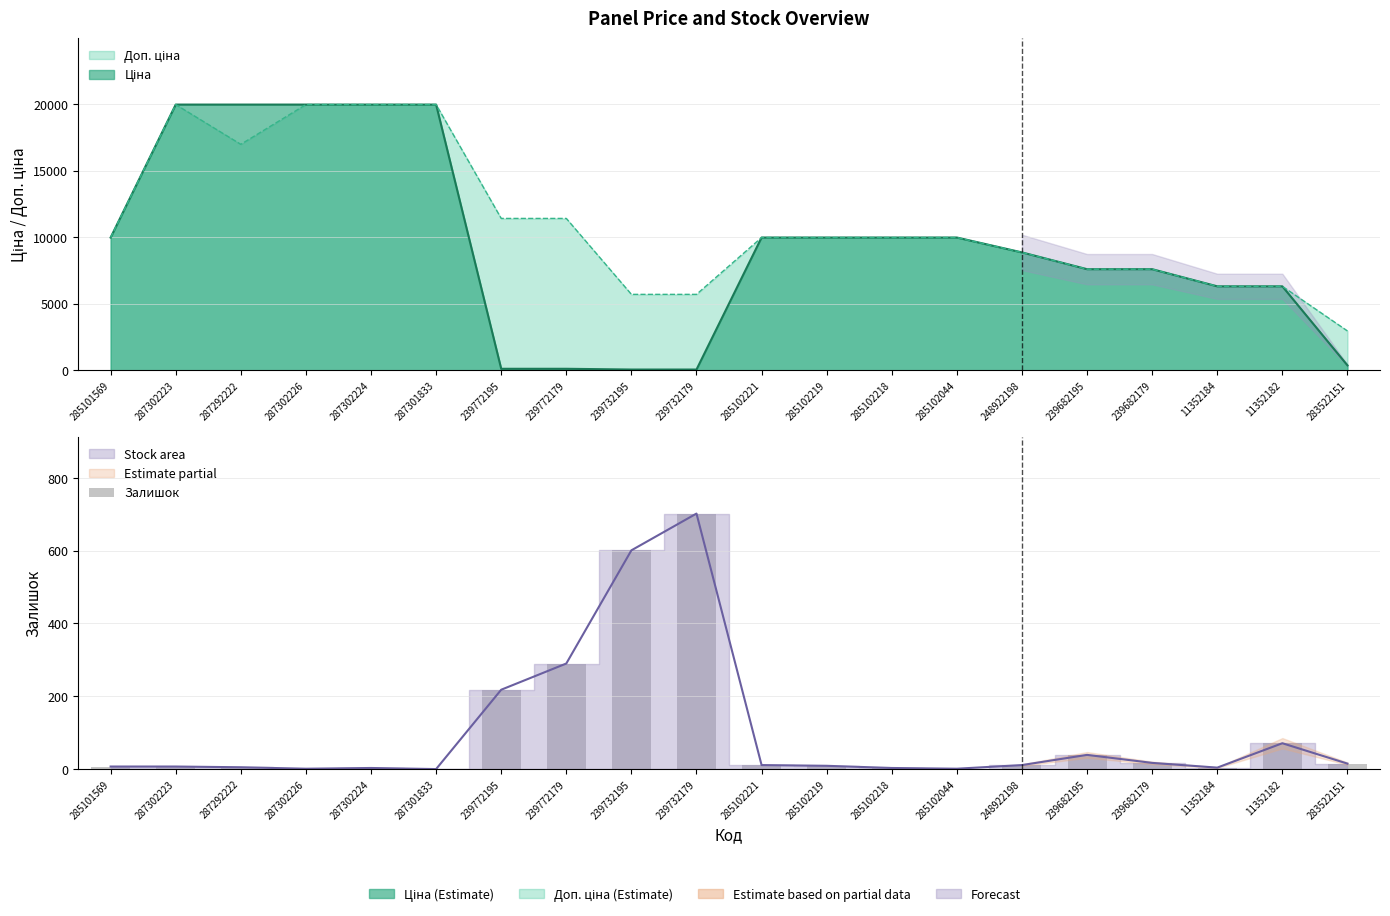

The chart shows a value of 2 at 285102044. True or false?

False